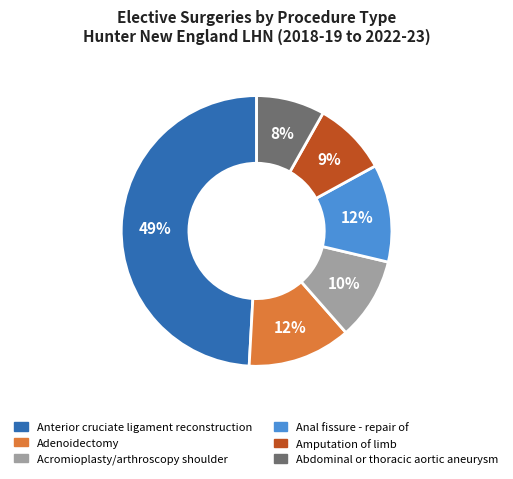

What percentage is the Anterior cruciate ligament reconstruction slice, to the nearest percent?

49%